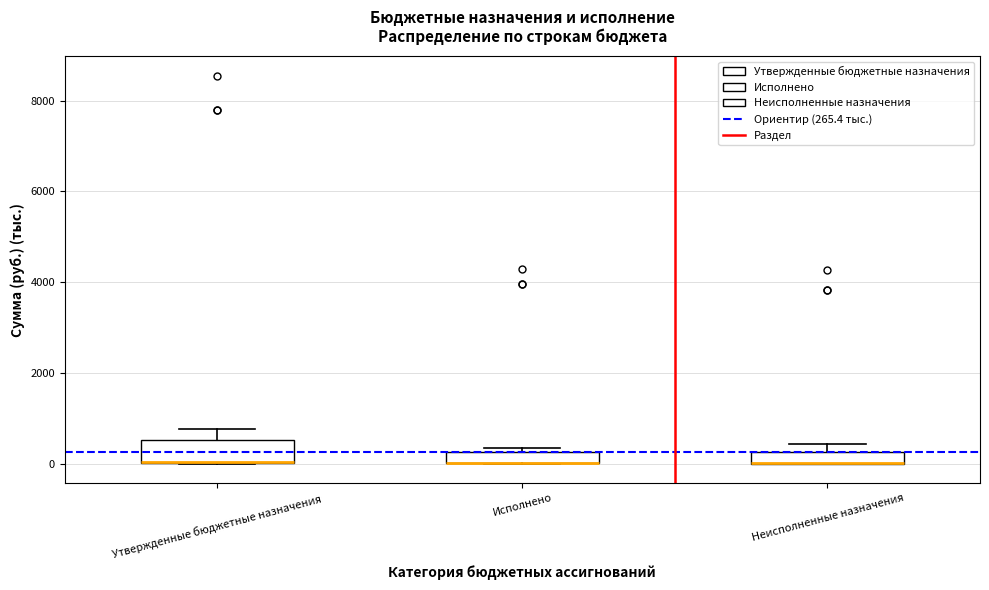

Where is the upper edge of the box for Исполнено on the y-axis? The values are not printed on the chart, so give them approximately, as read against the axis.

200